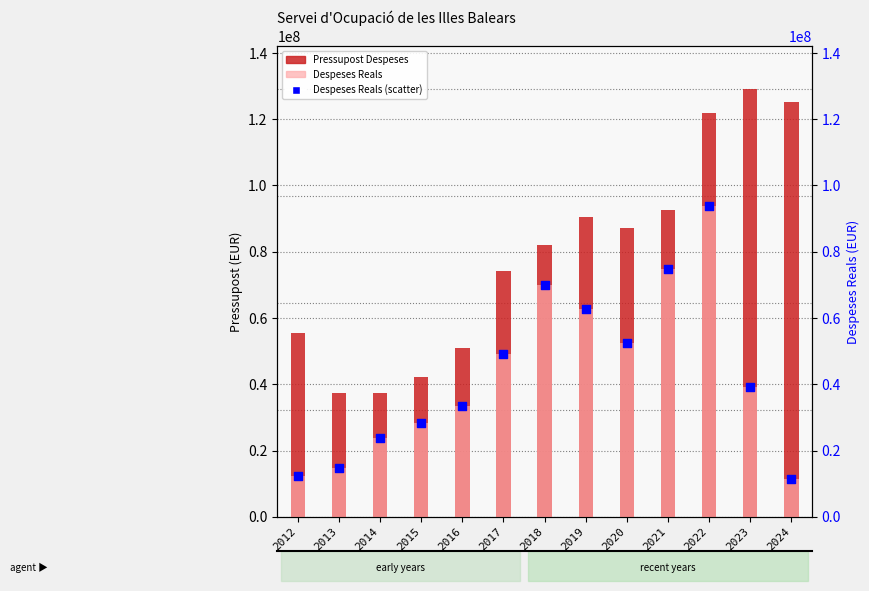

At which category is the sum across all series the highest?

2022